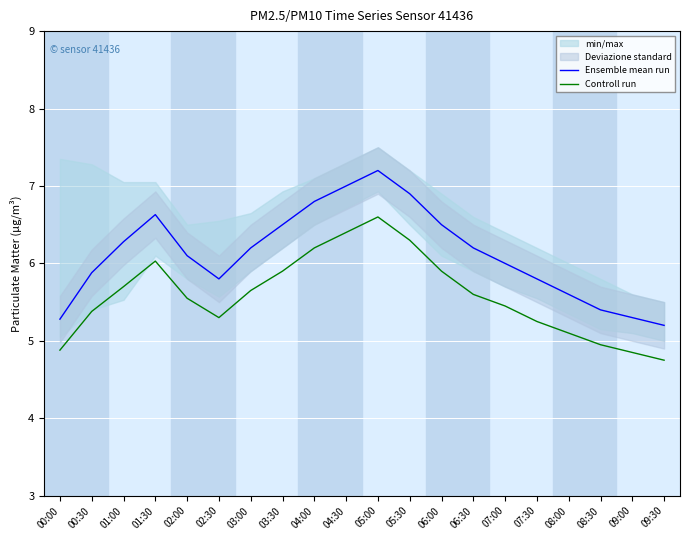

The value of Ensemble mean run at 00:00 is 7.8. True or false?

False